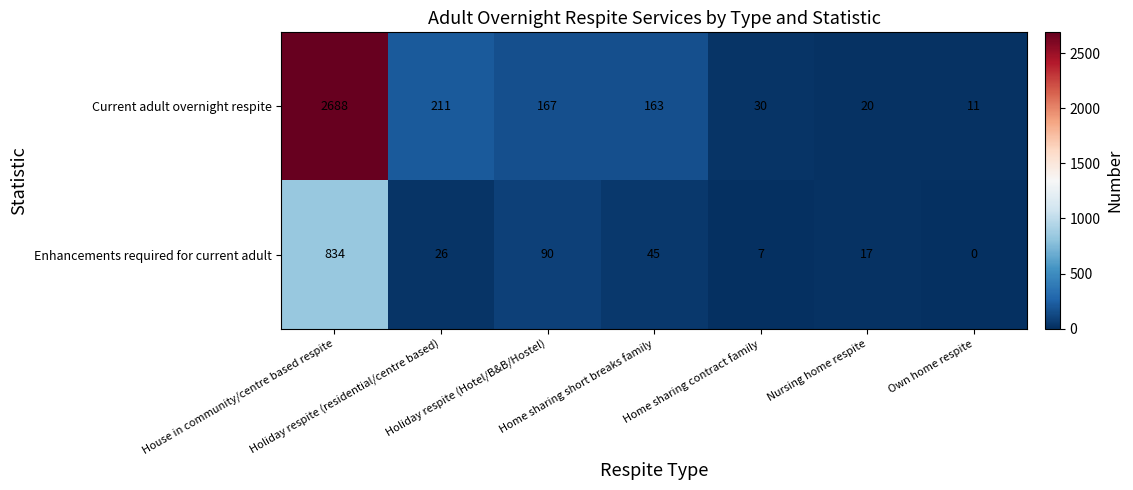

At which category is the sum across all series the highest?

House in community/centre based respite